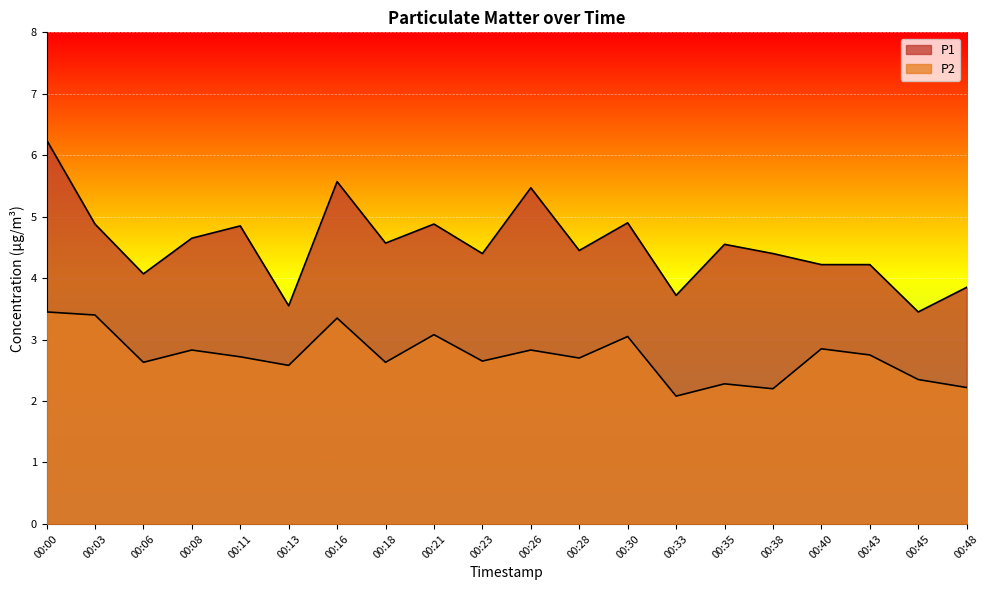

Is the value of P1 at 00:48 greater than the value of P2 at 00:21?

Yes